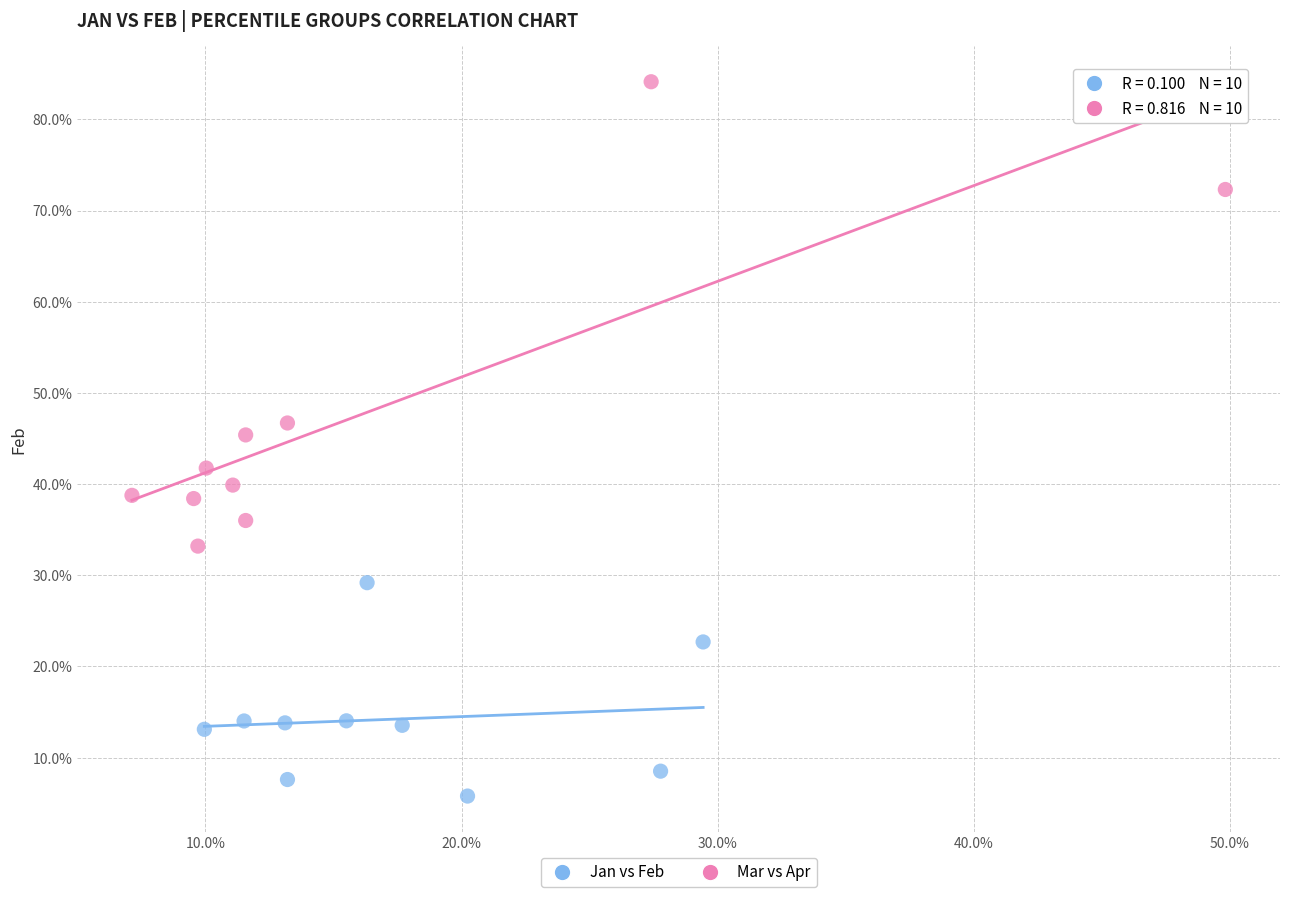

What are all the series names shown in the legend?

Jan vs Feb, Mar vs Apr